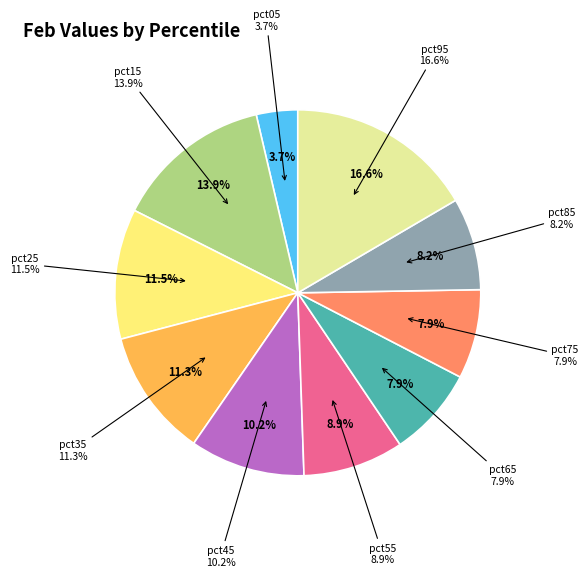

Is there a majority slice in this chart?

No